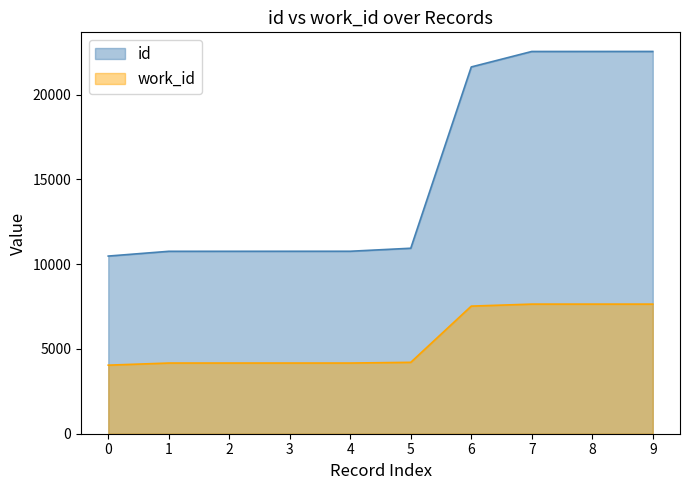

The value of work_id at 4 is 7172. True or false?

False